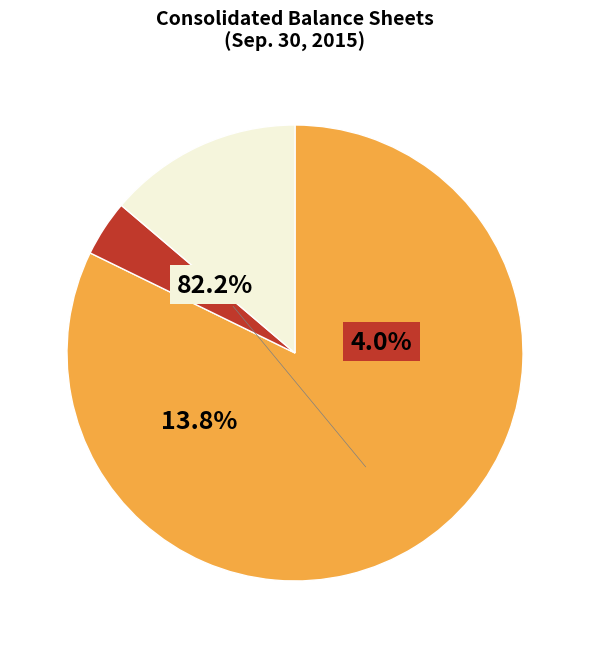

To the nearest percent, what is the difference between the largest and smallest slice percentages?

78%